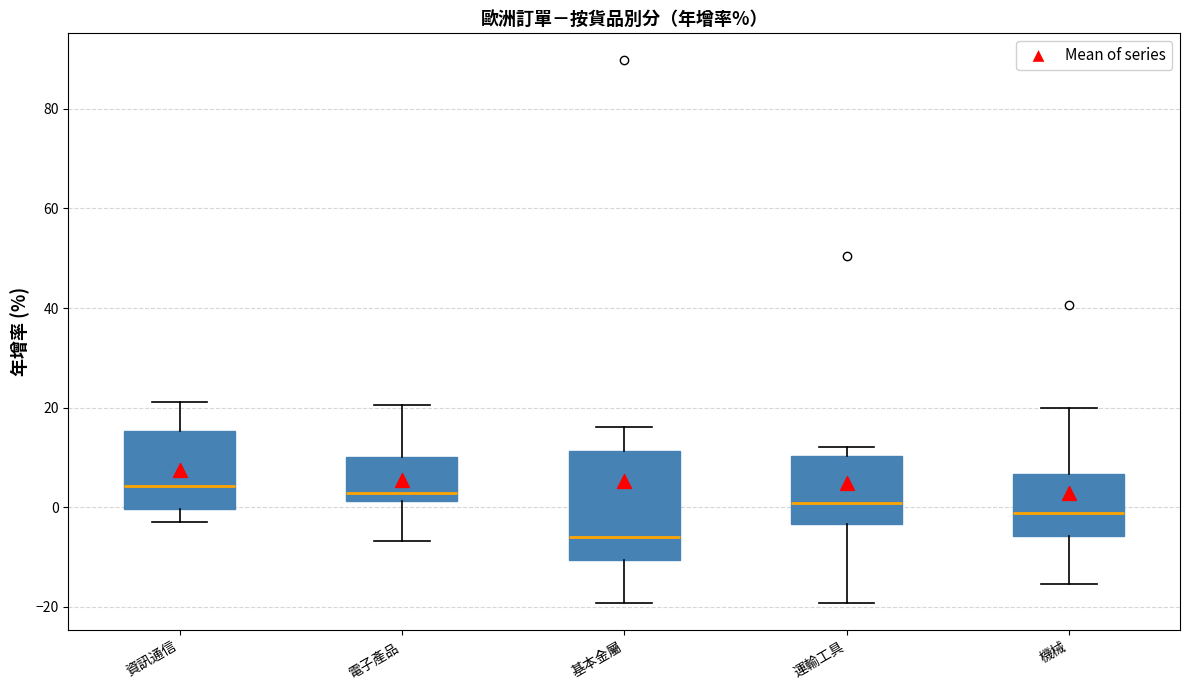

Comparing the boxes themselves (not the whiskers), which one is the tallest?

基本金屬